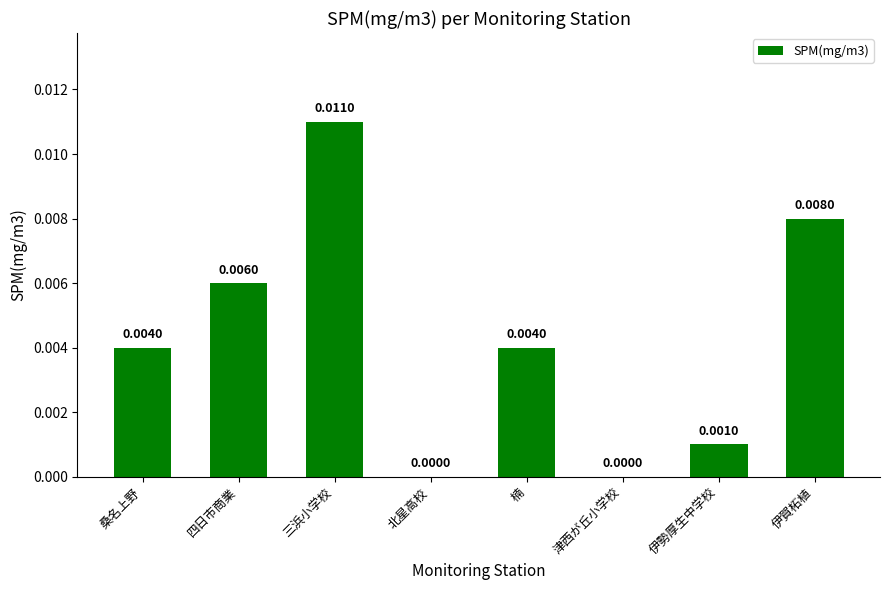

Which has a higher value, 伊賀柘植 or 四日市商業?

伊賀柘植